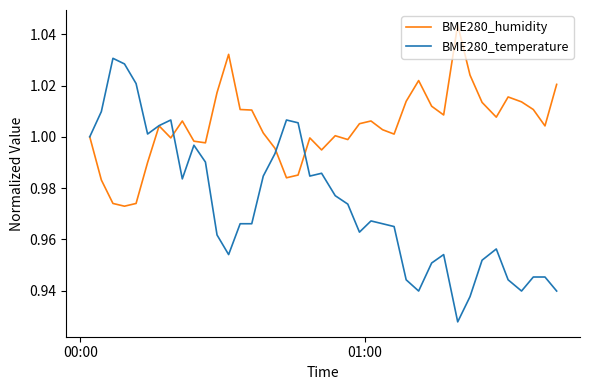

Which series has the largest total across all categories?

BME280_humidity